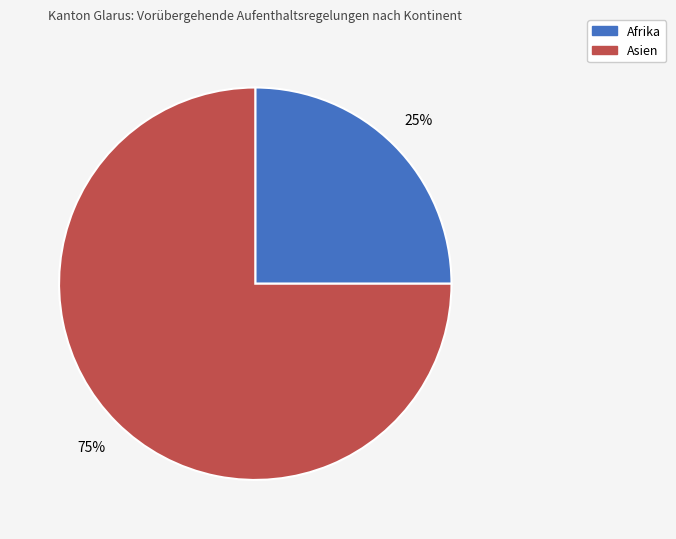

Is there any slice that represents more than half of the pie?

Yes